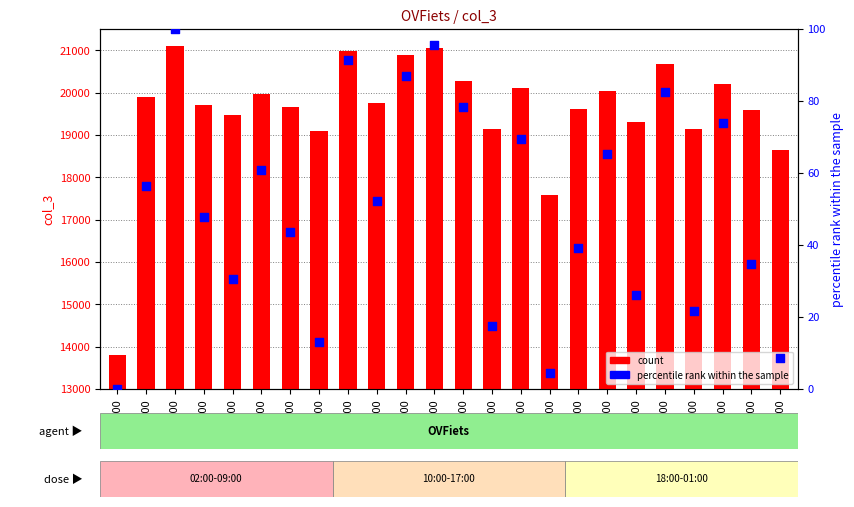

Which series reaches the minimum Y coordinate?

percentile rank within the sample